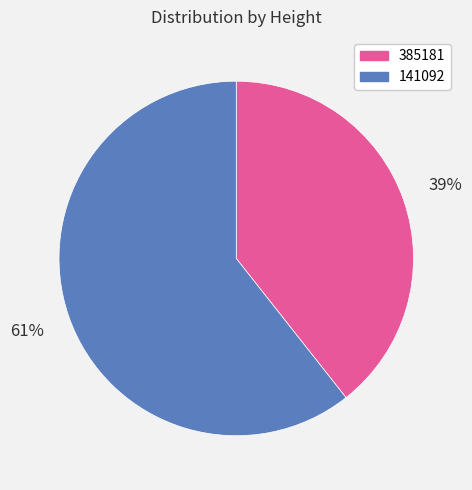

Is it true that 385181 is 39% of the pie?

True